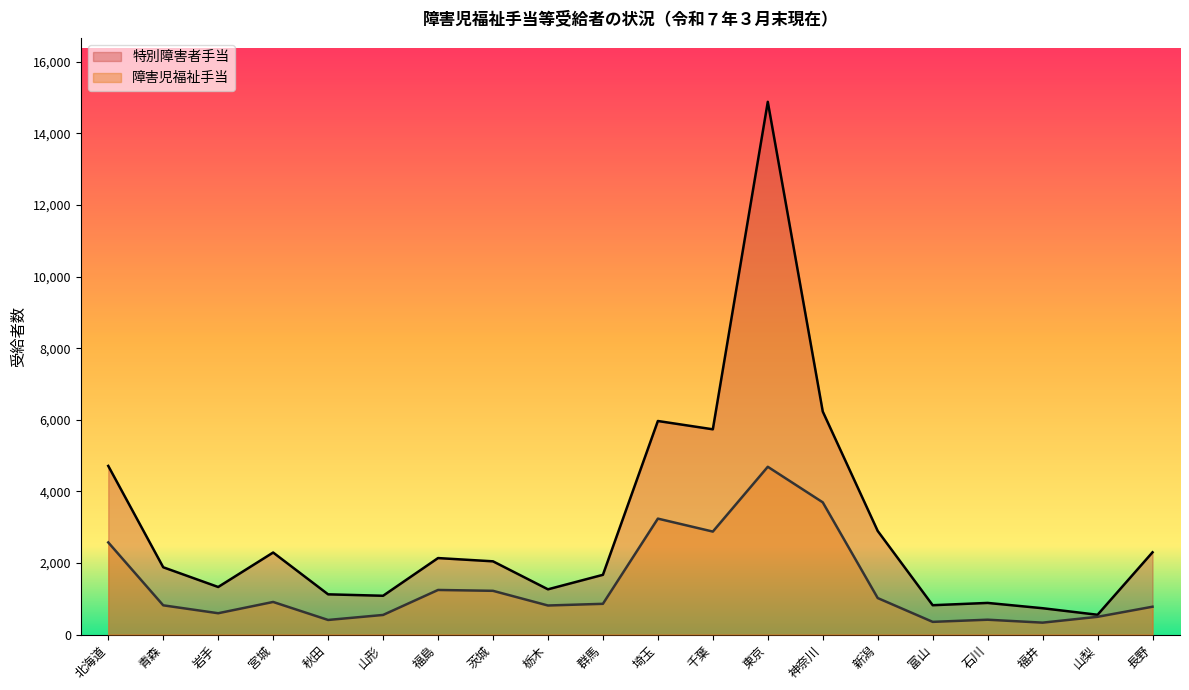

What is the sum of the 障害児福祉手当 values at 宮城 and 石川?

1326